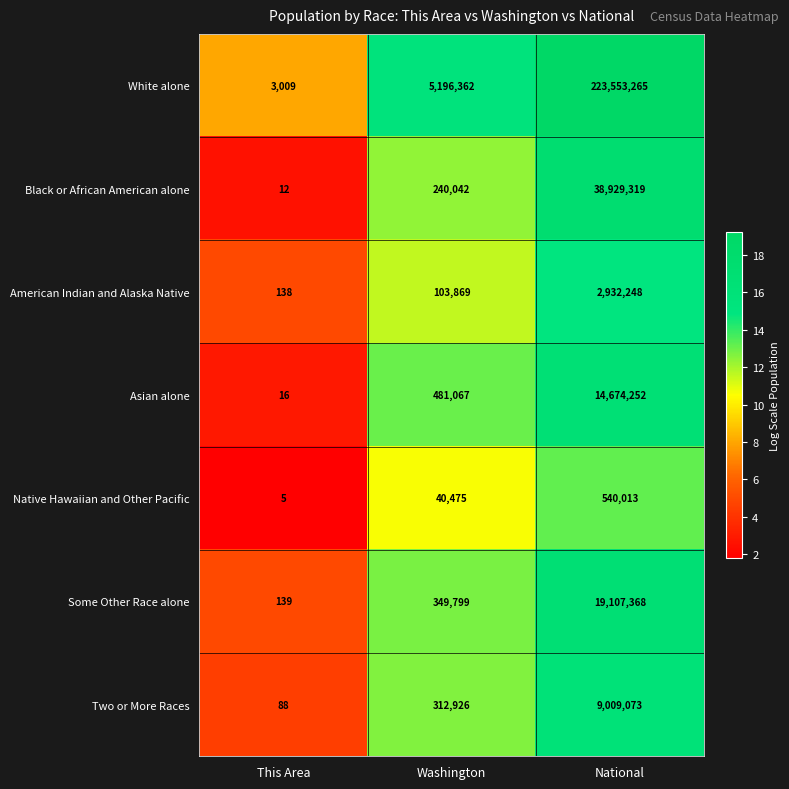

True or false: Two or More Races has a value of 57 at This Area.

False